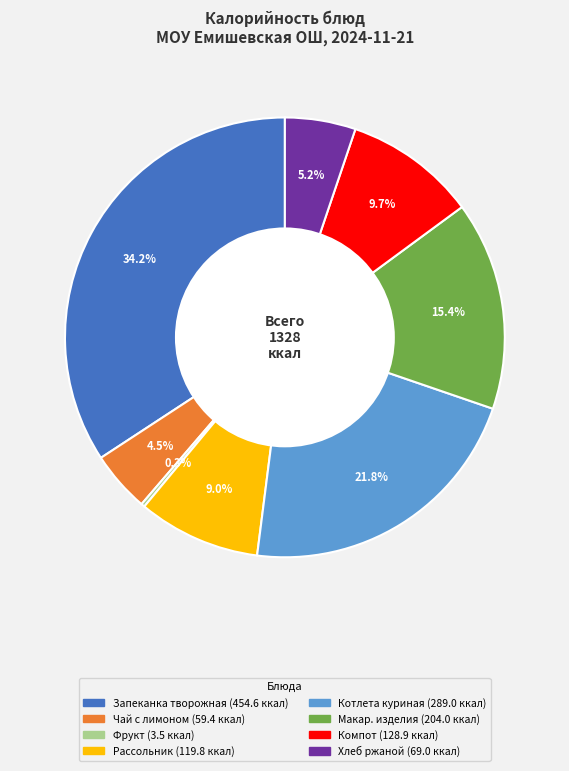

Is there a majority slice in this chart?

No